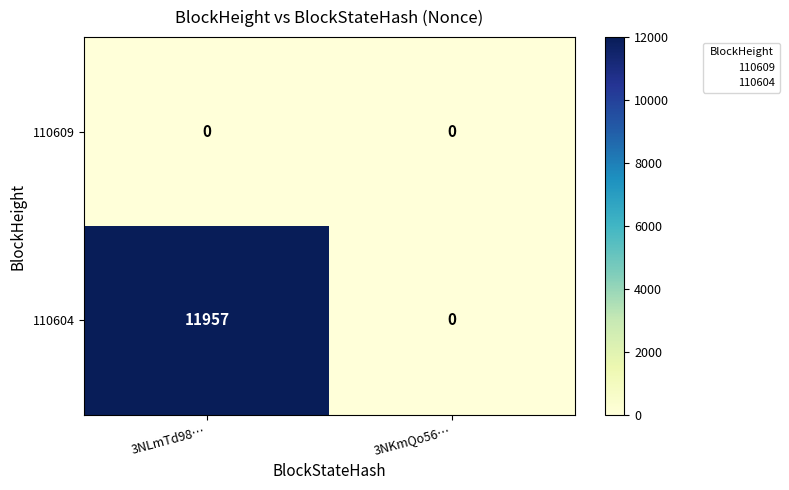

Reading left to right, what are all the values shown in this chart?

110609: 3NLmTd98…=0	3NKmQo56…=0
110604: 3NLmTd98…=11957	3NKmQo56…=0